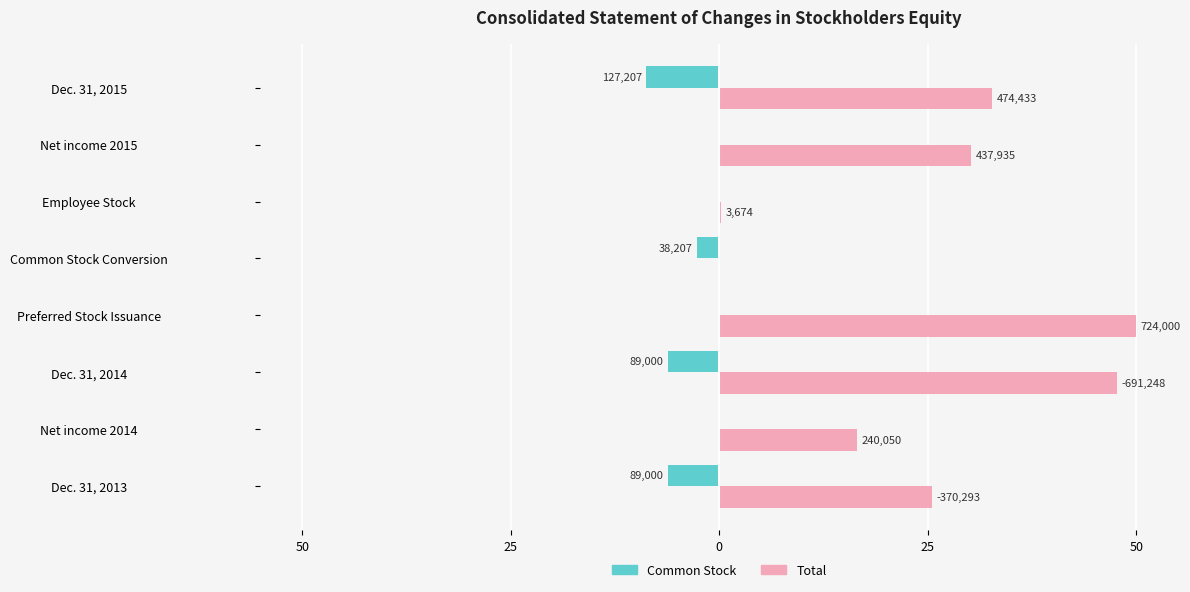

At how many categories does at least one series exceed 17?

5